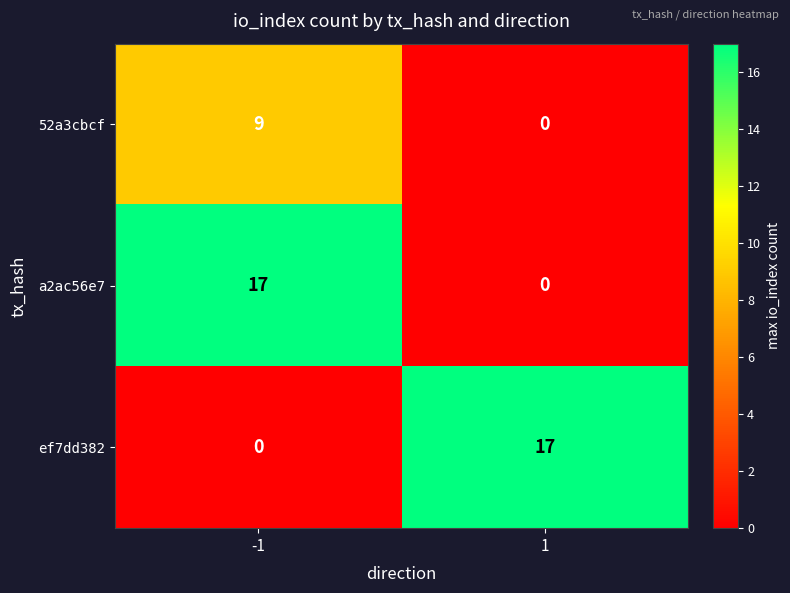

How many series are shown in this chart?

3